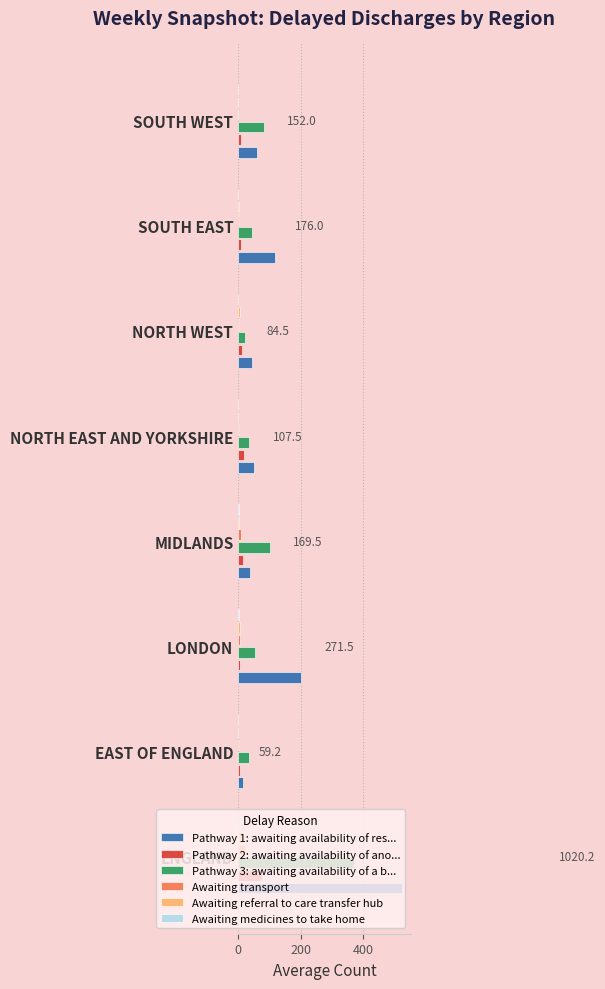

Which category has the highest value in the Awaiting referral to care transfer hub series?

ENGLAND